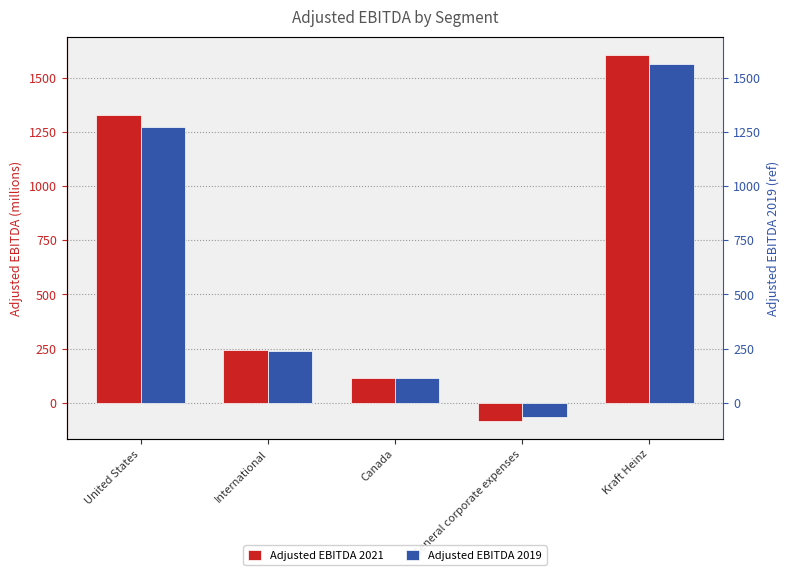

At how many categories does at least one series exceed 843?

2